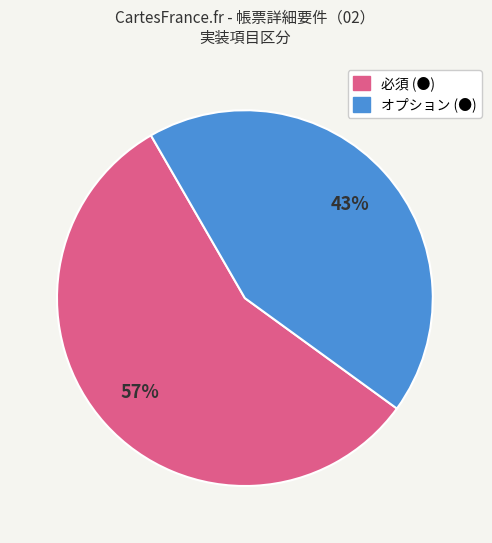

To the nearest percent, what portion does 必須 (●) represent?

57%